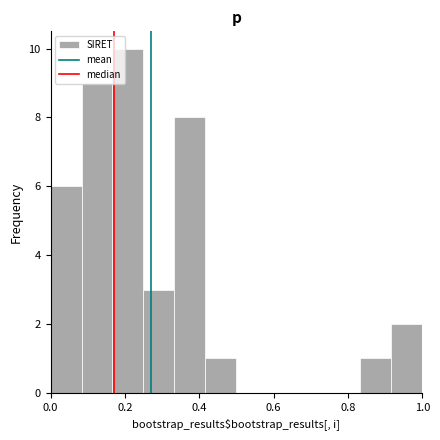

Reading left to right, list every bar in this chart as the range it spans on the x-axis followed by its height. Neither the bar edges nor the heights are printed on the chart, so give them approximately, as read against the axes.

0.00 to 0.08: 6
0.08 to 0.16: 9
0.16 to 0.26: 10
0.26 to 0.34: 3
0.34 to 0.42: 8
0.42 to 0.50: 1
0.50 to 0.58: 0
0.58 to 0.66: 0
0.66 to 0.76: 0
0.76 to 0.84: 0
0.84 to 0.92: 1
0.92 to 1.00: 2